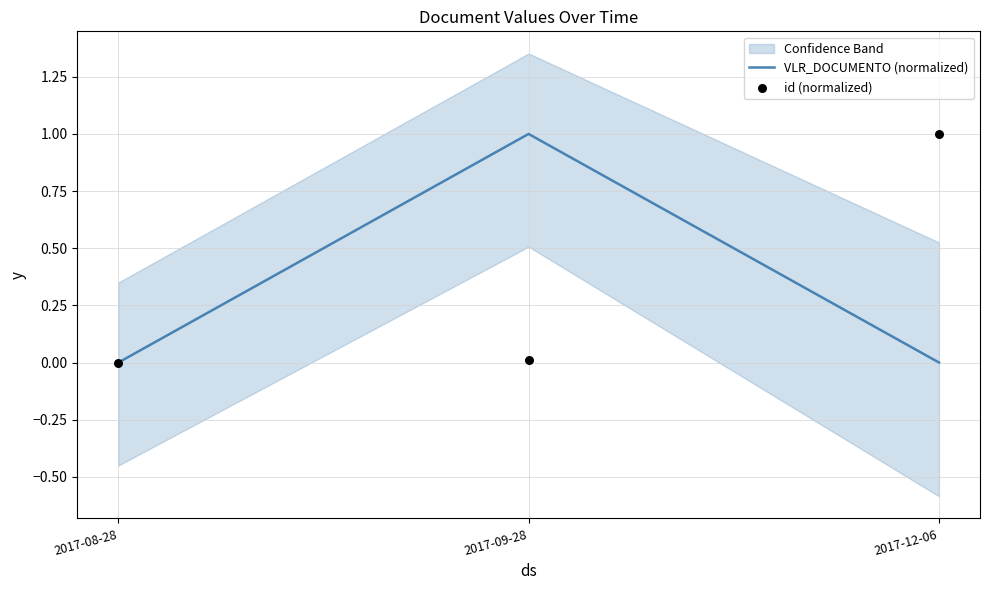

Which series has the largest total across all categories?

id (normalized)